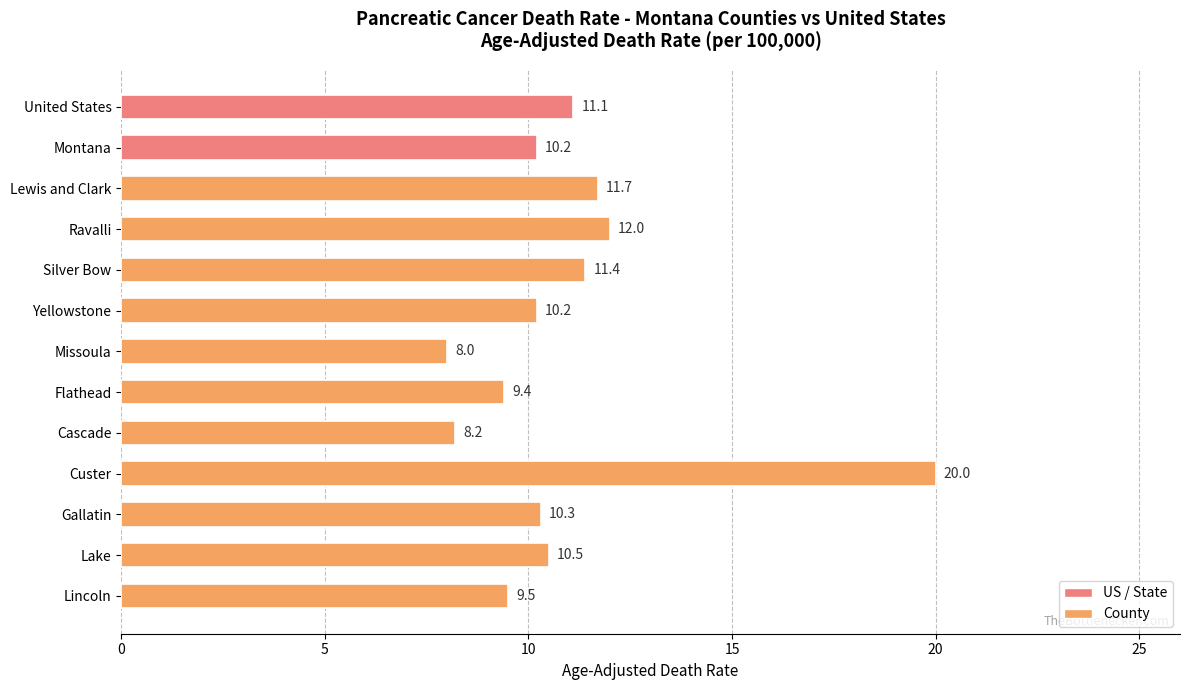

Which has a higher value, Missoula or Lincoln?

Lincoln